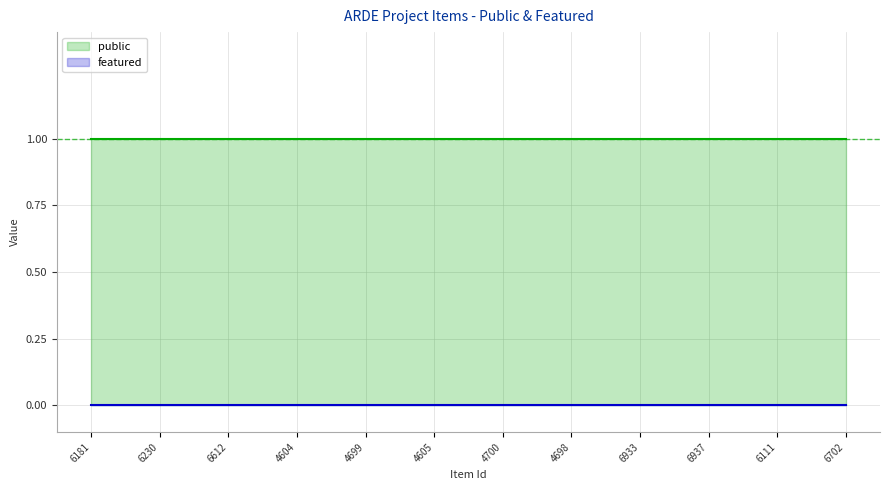

True or false: public and featured intersect in this chart.

False